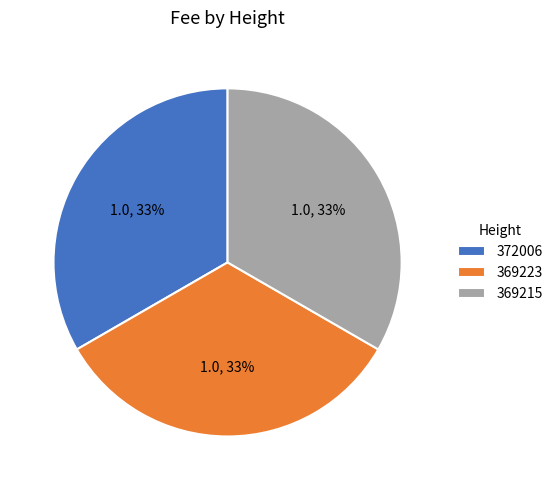

True or false: 369215 accounts for 33% of the total.

True